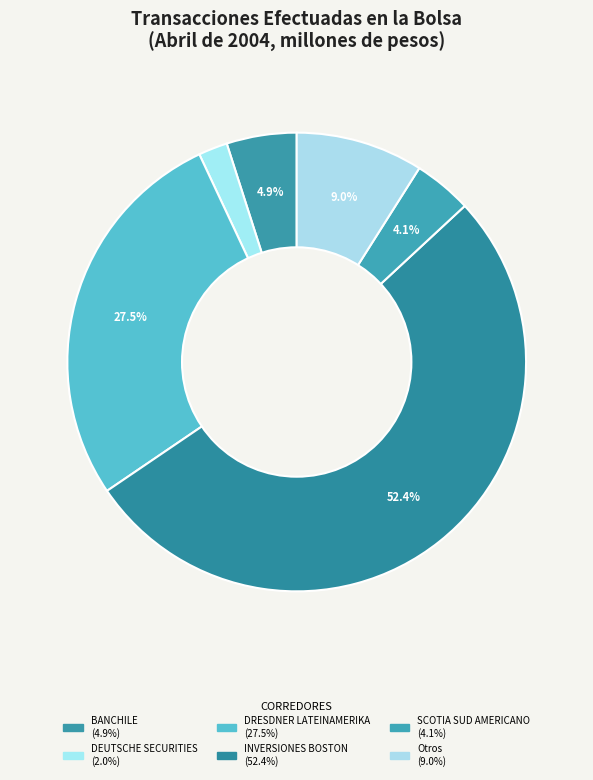

Count the number of slices in the pie.

6